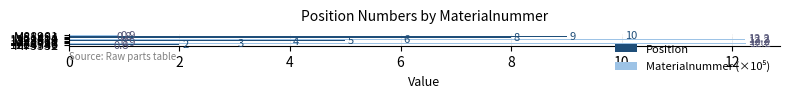

What is the sum of all Position values?

47.0